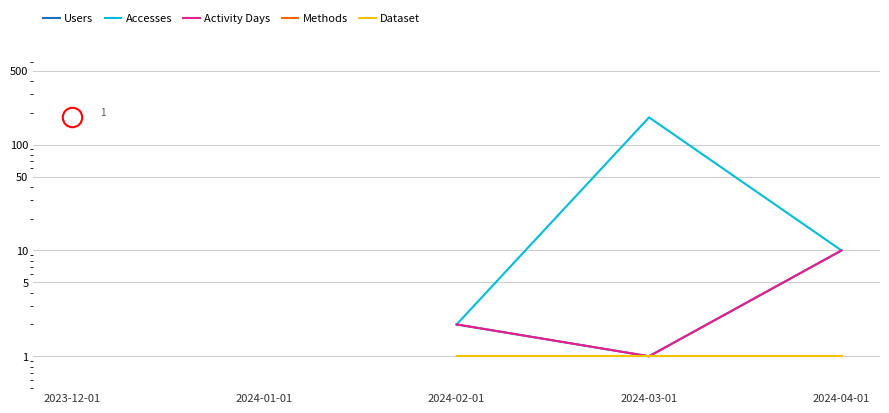

Between 2024-03-01 and 2023-12-01, which is larger?

2024-03-01